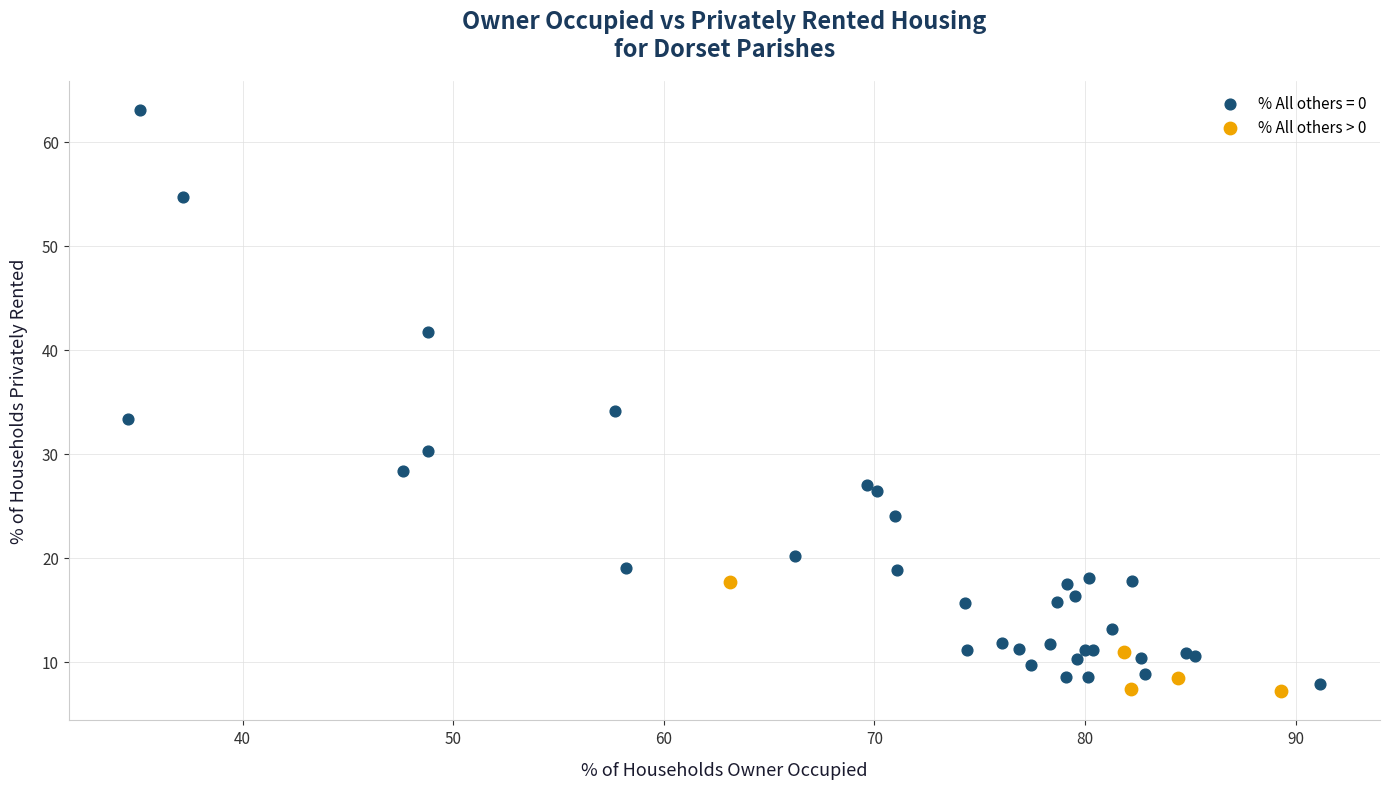

Which series reaches the maximum Y coordinate?

% All others = 0